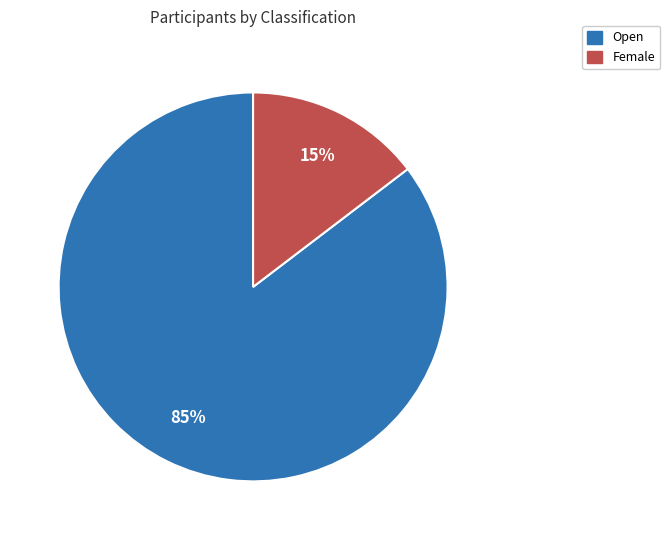

To the nearest percent, what is the average slice percentage?

50%